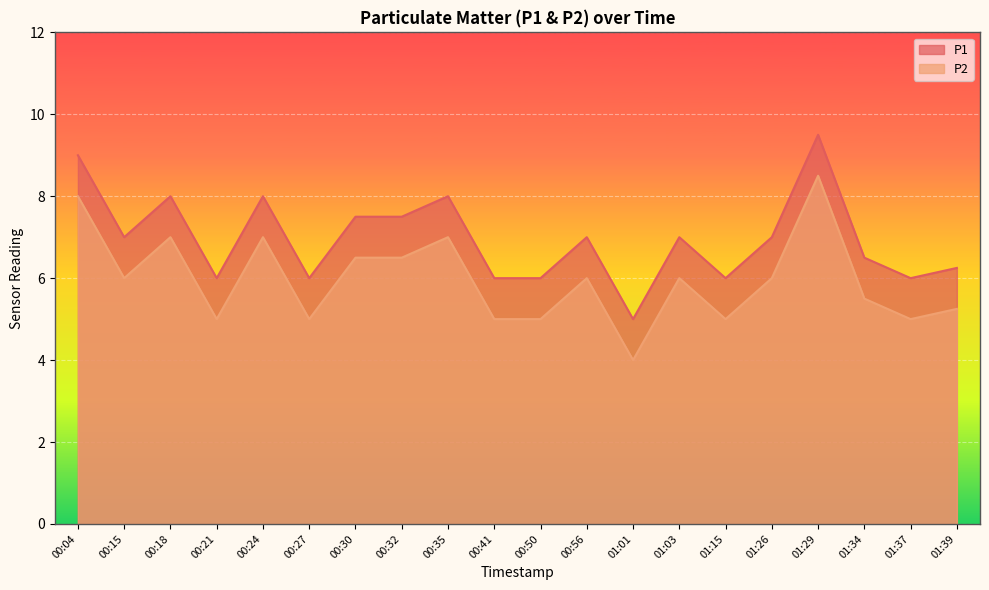

Reading left to right, transcribe all the data shown in this chart.

P1: 00:04=9.0	00:15=7.0	00:18=8.0	00:21=6.0	00:24=8.0	00:27=6.0	00:30=7.5	00:32=7.5	00:35=8.0	00:41=6.0	00:50=6.0	00:56=7.0	01:01=5.0	01:03=7.0	01:15=6.0	01:26=7.0	01:29=9.5	01:34=6.5	01:37=6.0	01:39=6.2
P2: 00:04=8.0	00:15=6.0	00:18=7.0	00:21=5.0	00:24=7.0	00:27=5.0	00:30=6.5	00:32=6.5	00:35=7.0	00:41=5.0	00:50=5.0	00:56=6.0	01:01=4.0	01:03=6.0	01:15=5.0	01:26=6.0	01:29=8.5	01:34=5.5	01:37=5.0	01:39=5.2